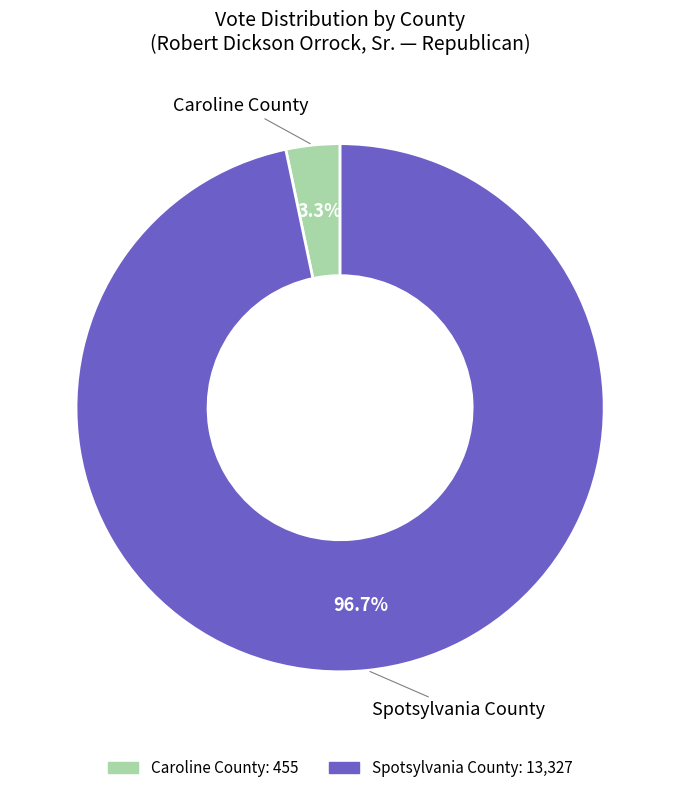

To the nearest percent, what percentage of the pie is Caroline County?

3%